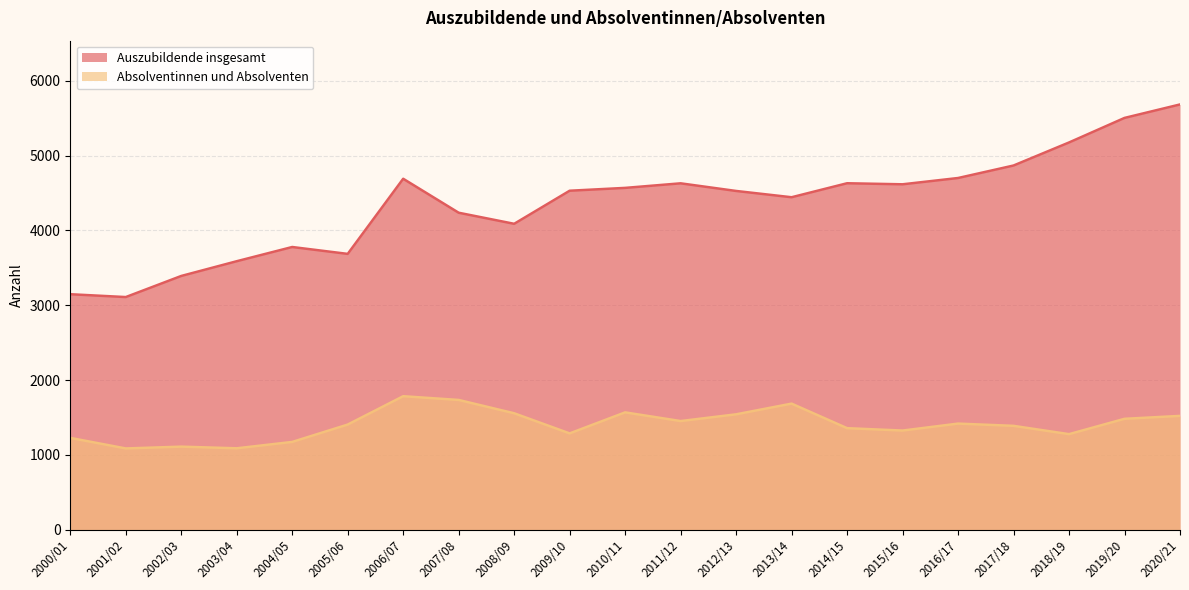

True or false: Absolventinnen und Absolventen and Auszubildende insgesamt cross at least once.

False